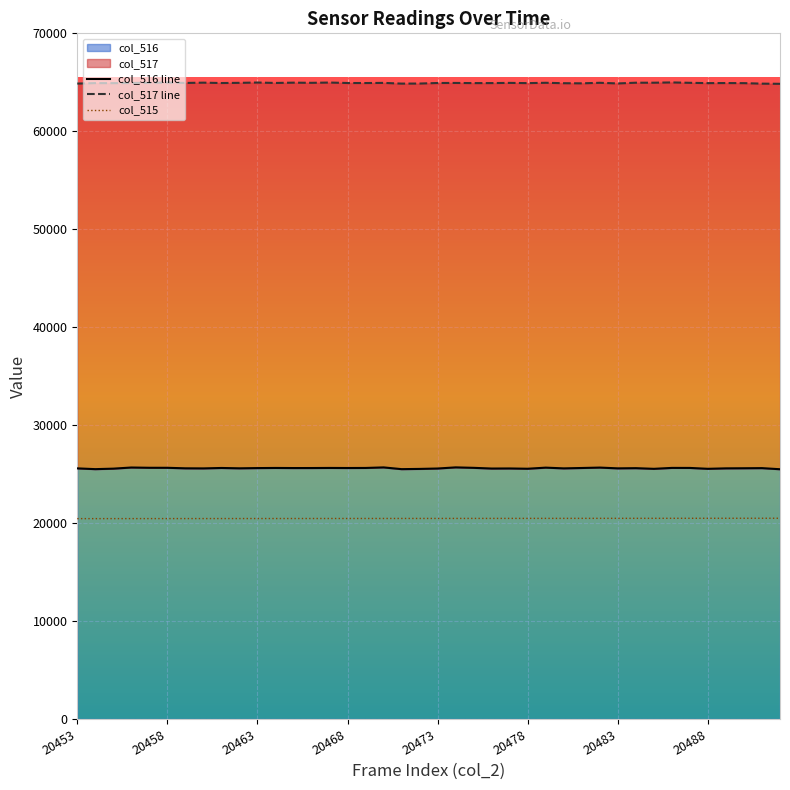

True or false: col_515 and col_516 line intersect in this chart.

False